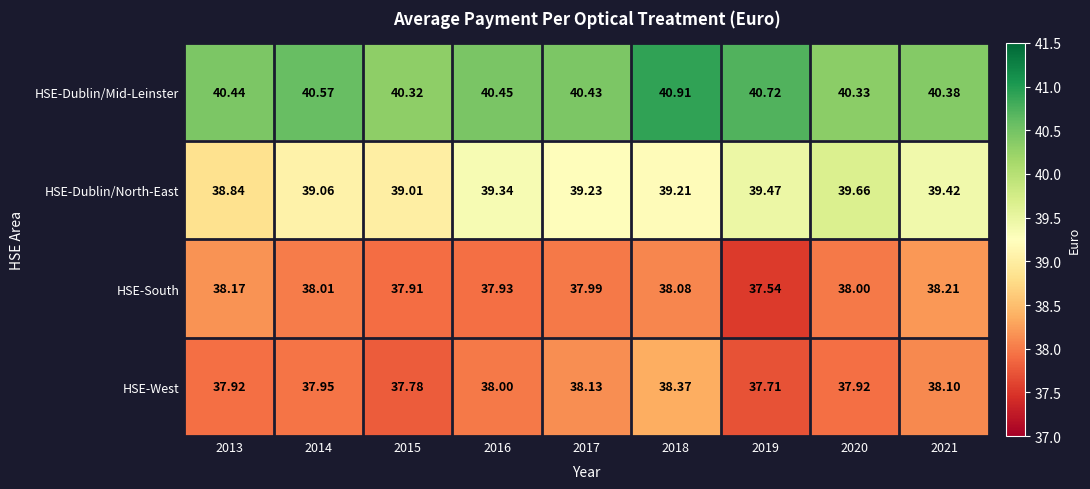

Rank the series at 2013 from lowest to highest value.

HSE-West, HSE-South, HSE-Dublin/North-East, HSE-Dublin/Mid-Leinster